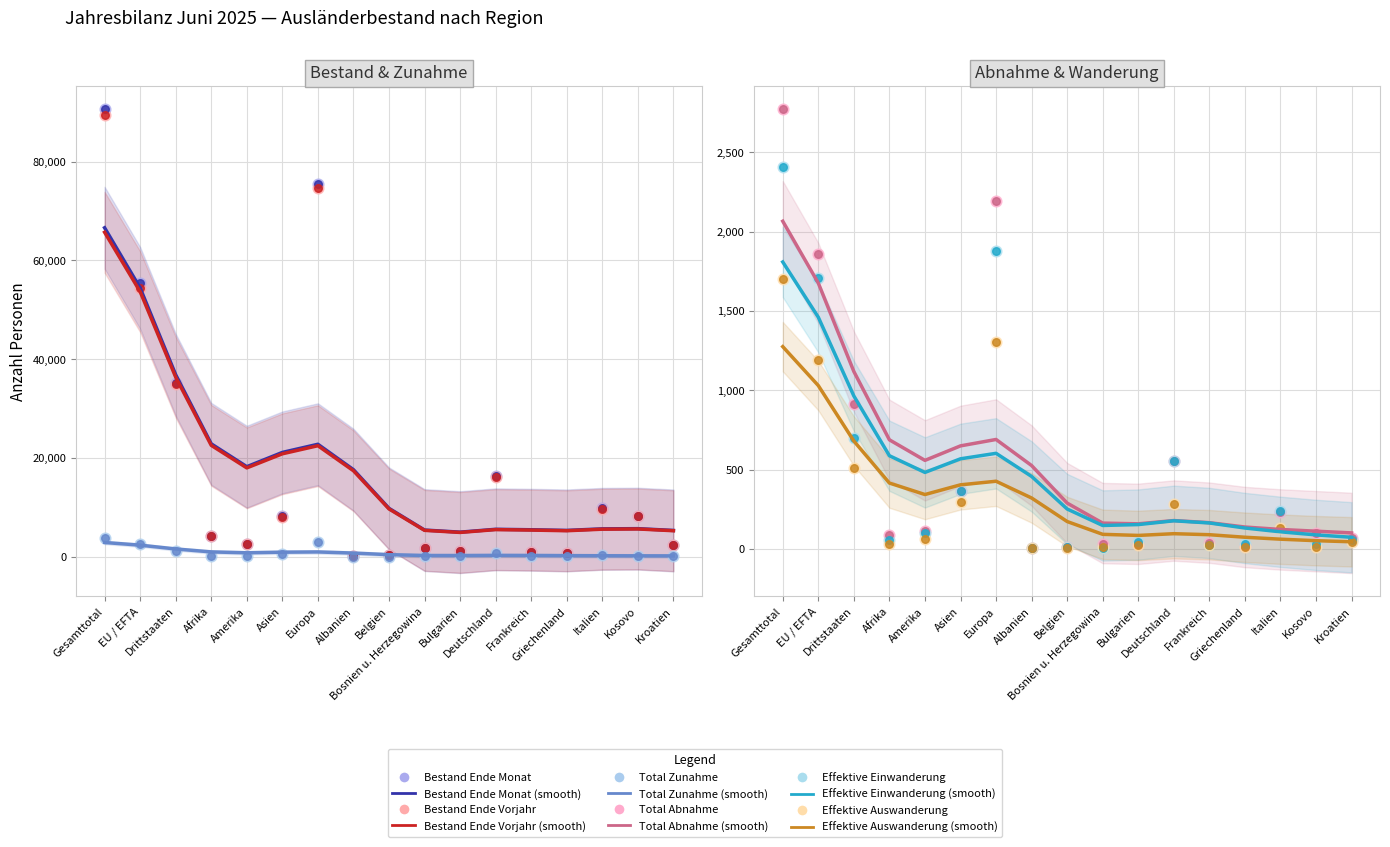

Which series has the largest total across all categories?

Bestand Ende Monat